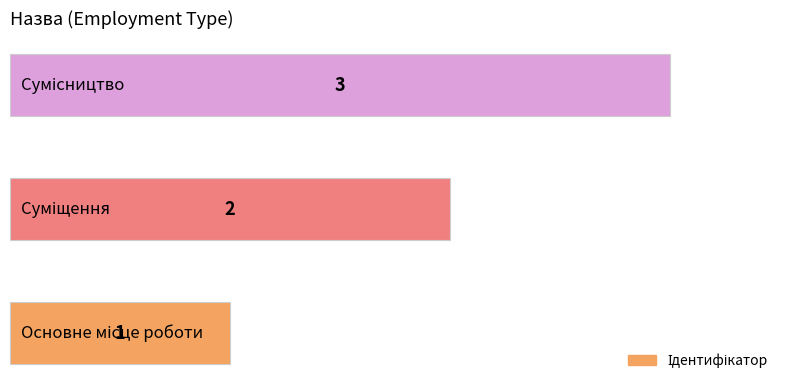

How many values are between 1 and 3?

3